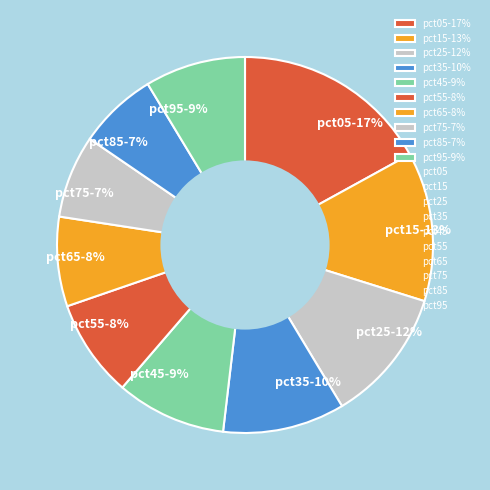

Is there any slice that represents more than half of the pie?

No